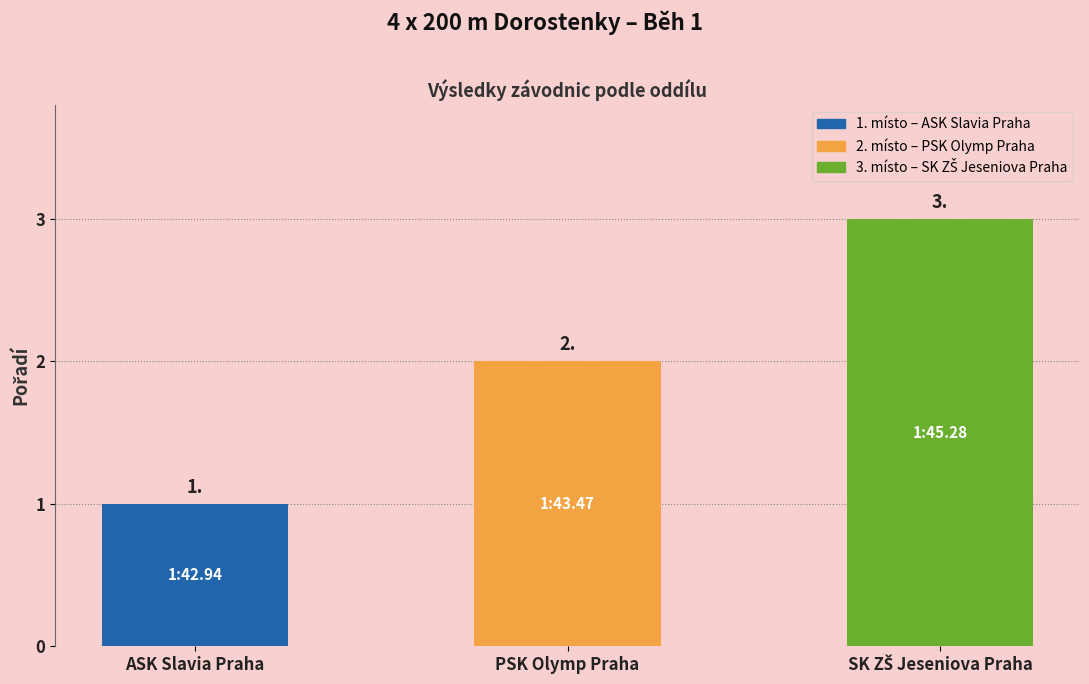

What is the ratio of the value at ASK Slavia Praha to the value at PSK Olymp Praha?

0.5